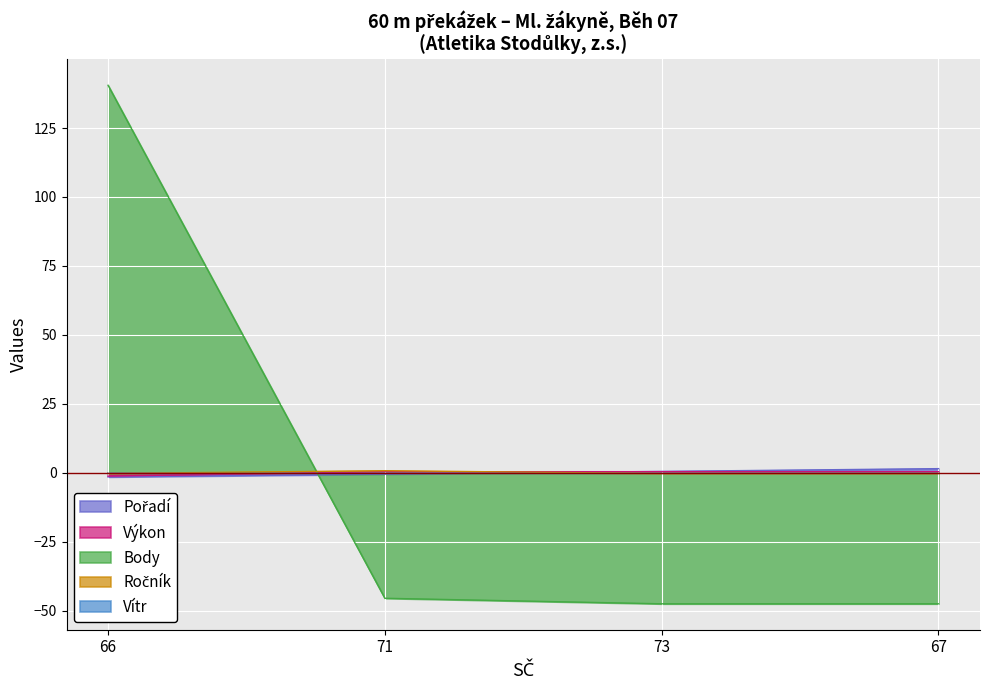

What position from the right is 66?

4